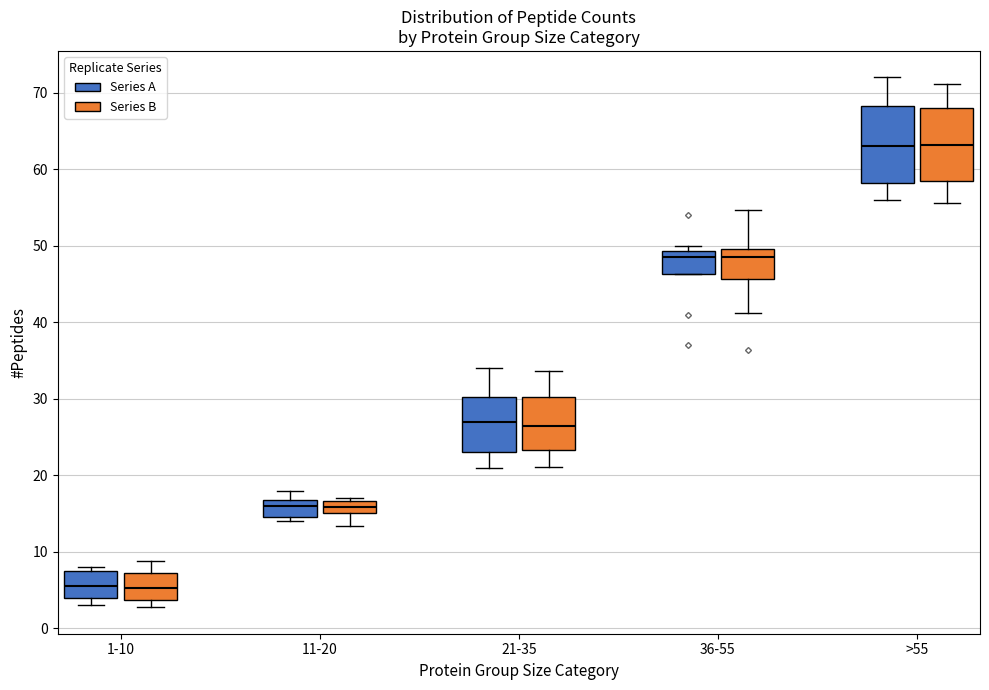

Where does the median line of the box for 11-20 (Series B) sit on the y-axis? The values are not printed on the chart, so give them approximately, as read against the axis.

16